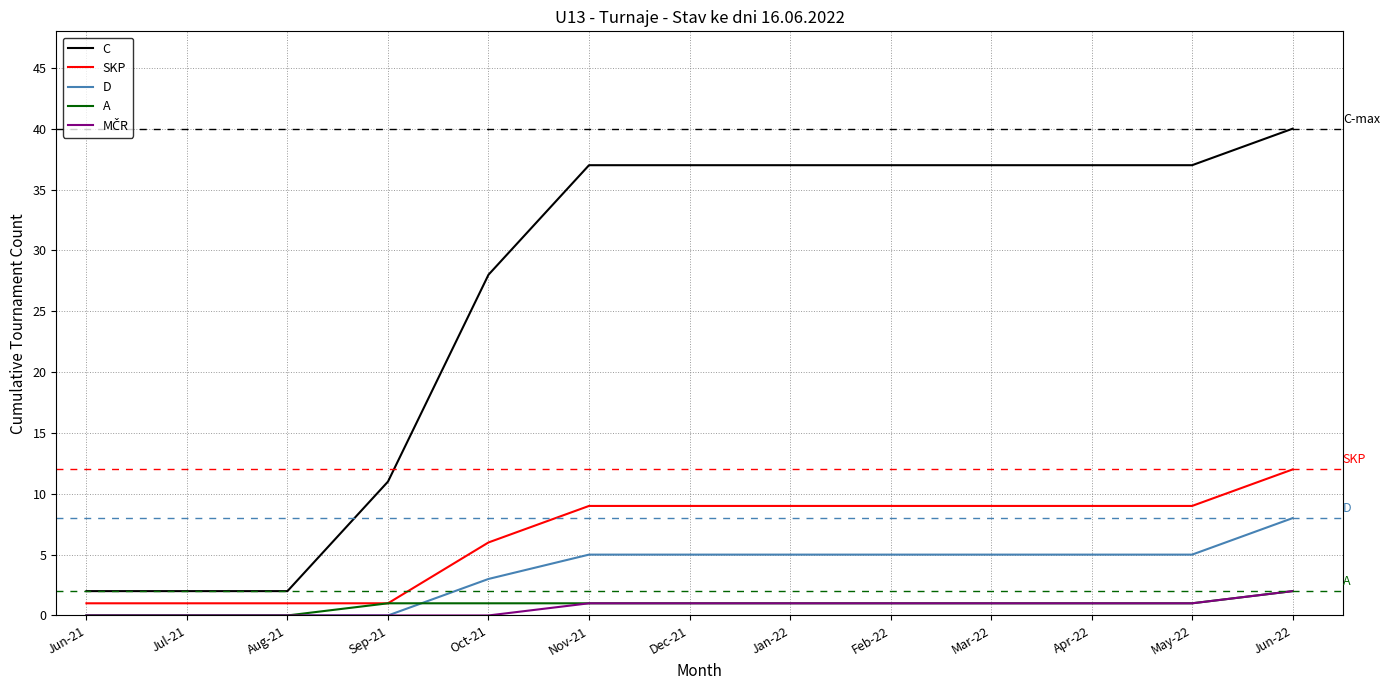

What is the greatest value displayed?

40